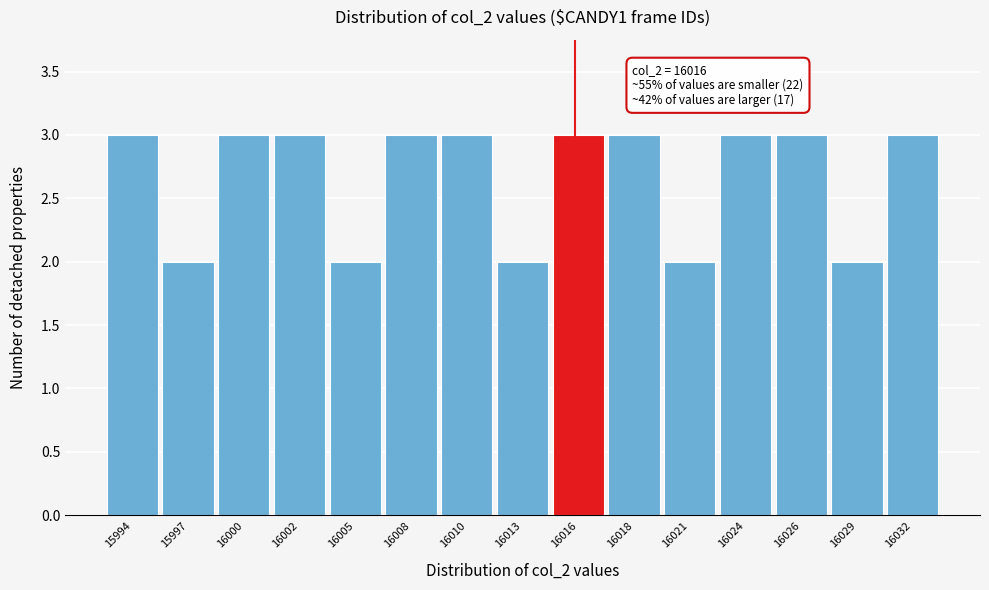

Reading left to right, transcribe all the data shown in this chart.

15994=3	15997=2	16000=3	16002=3	16005=2	16008=3	16010=3	16013=2	16016=3	16018=3	16021=2	16024=3	16026=3	16029=2	16032=3